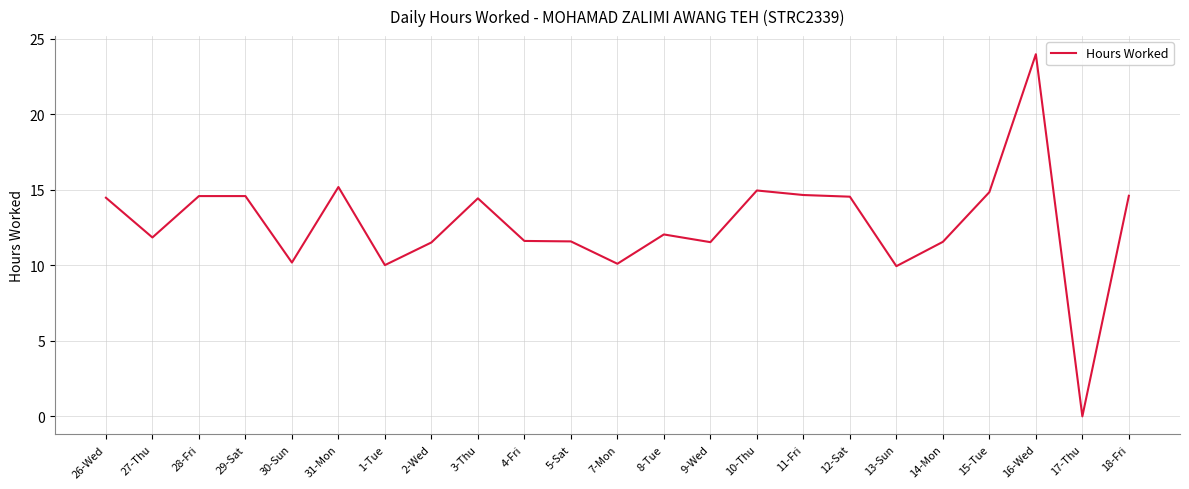

True or false: there are more than 2 points higher than both neighbors.

True